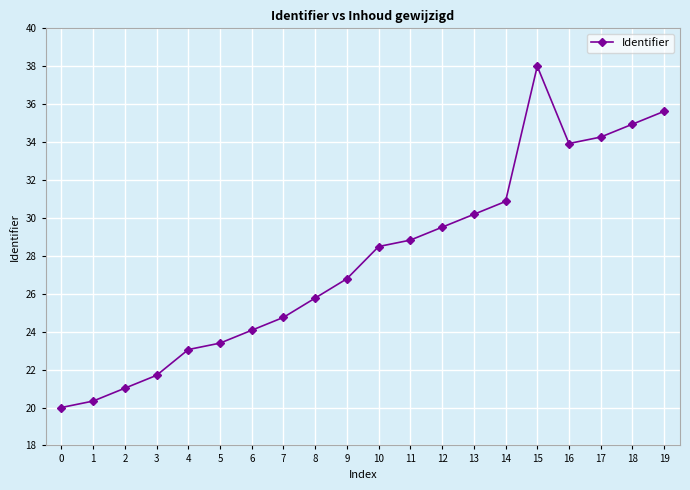

Which category has the lowest value across all series?

0